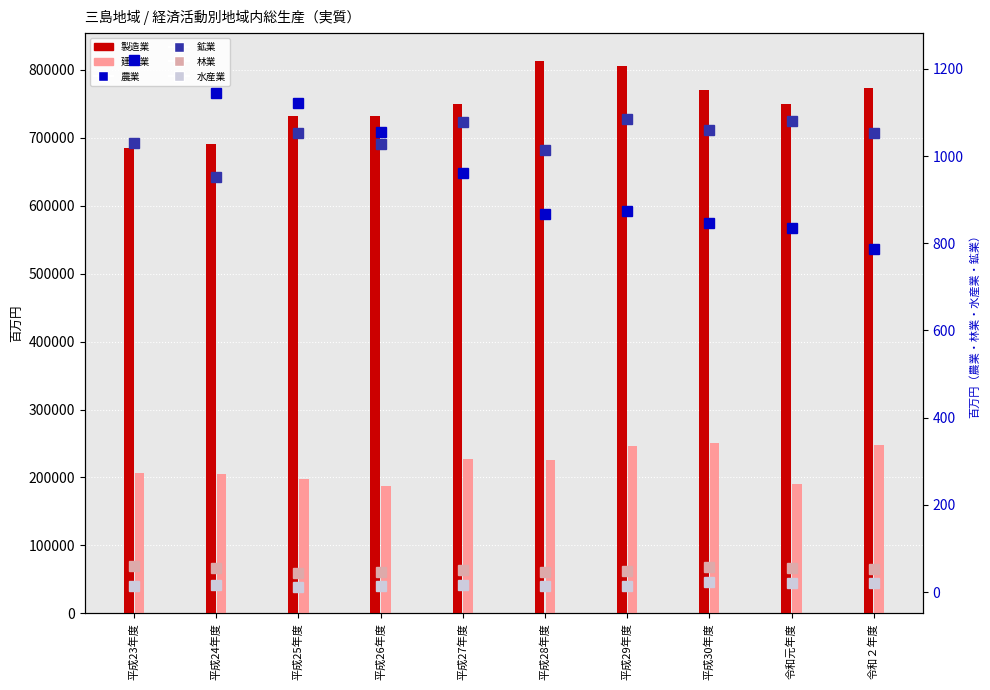

What position from the right is 令和２年度?

1